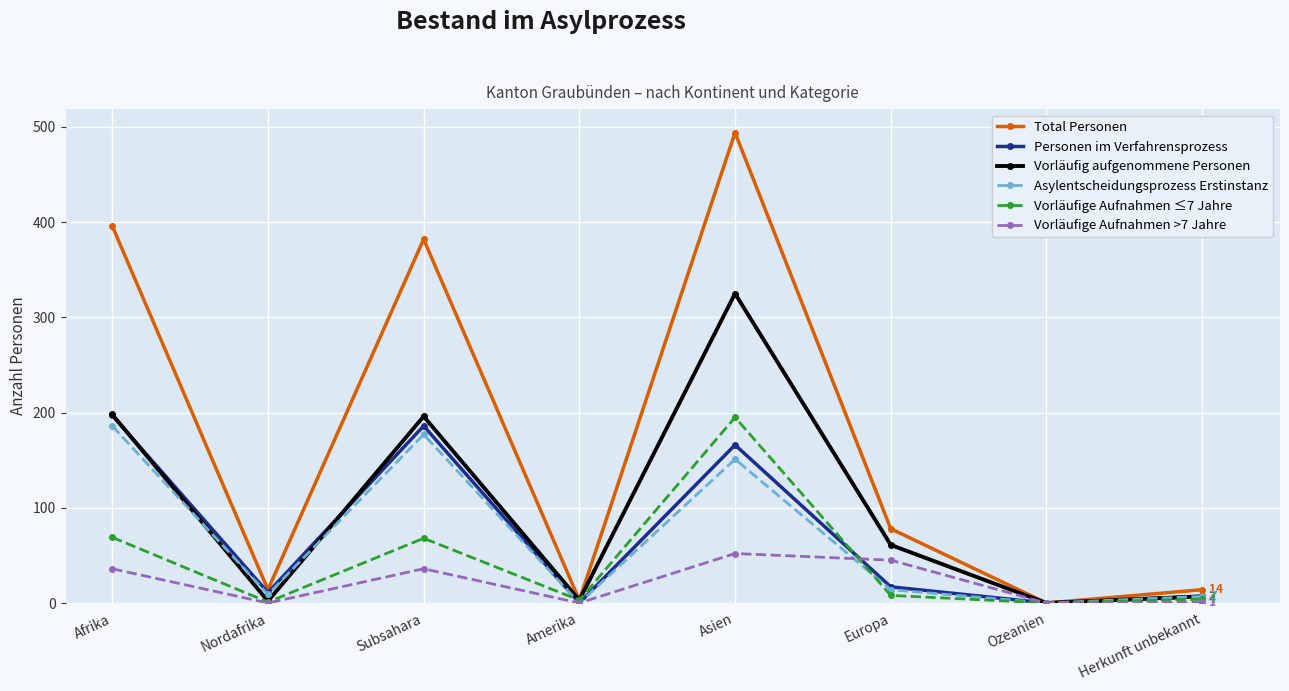

The Vorläufig aufgenommene Personen series shows 161 at Asien. True or false?

False